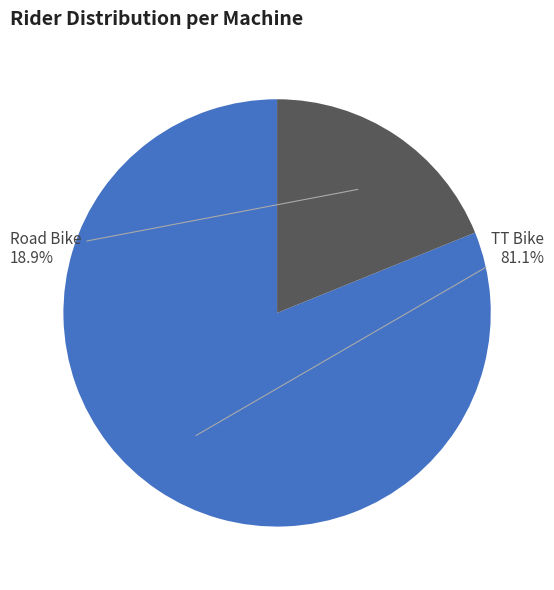

How many segments does this pie chart have?

2